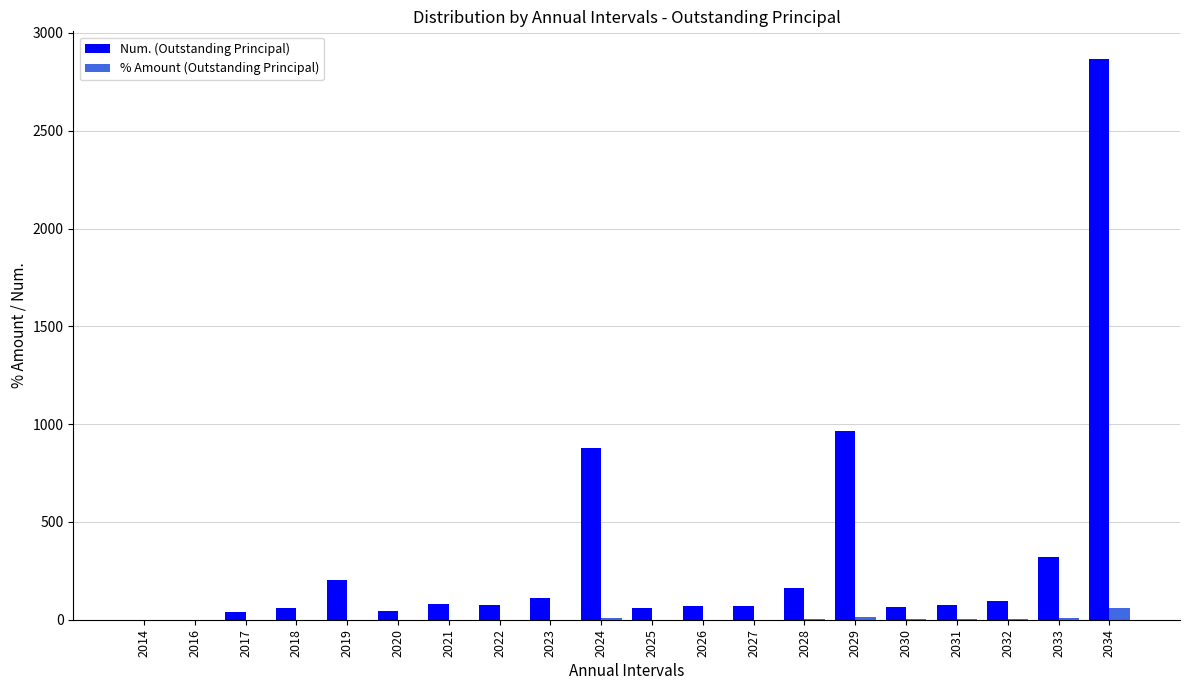

Is it true that Num. (Outstanding Principal) equals 1.0 at 2014?

True